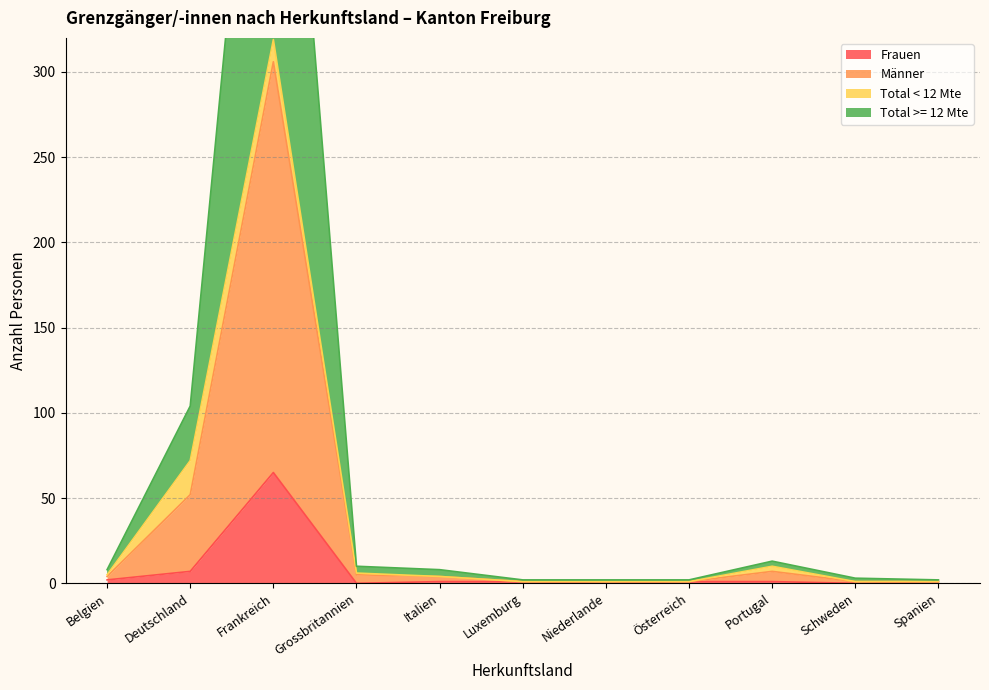

The Frauen series shows 28 at Grossbritannien. True or false?

False